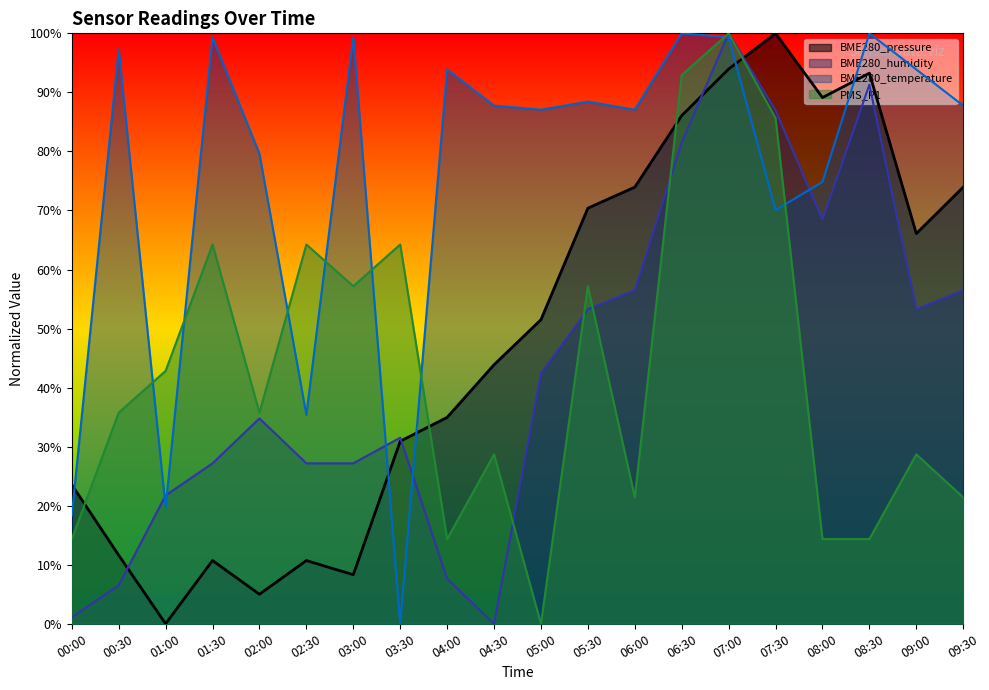

In BME280_temperature, how many points are higher than both neighbors (excluding endpoints)?

7